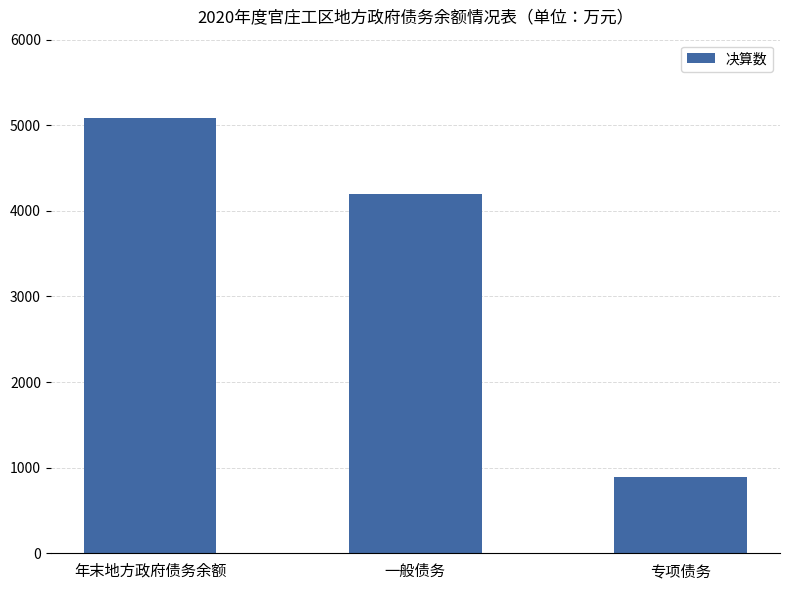

Which label corresponds to the smallest value in the chart?

专项债务